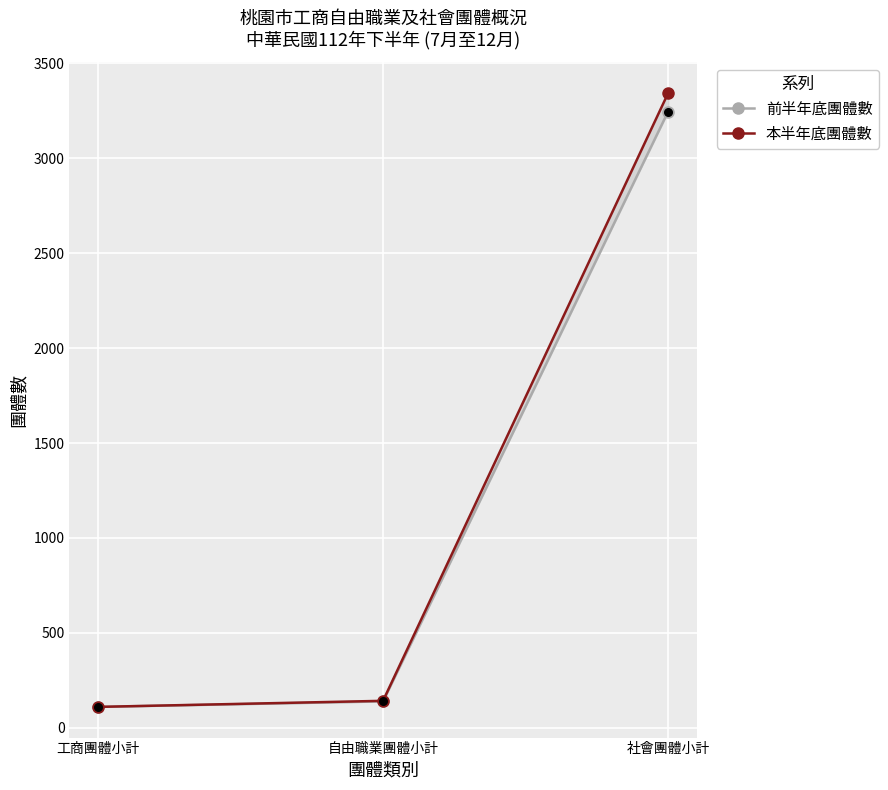

What are all the series names shown in the legend?

前半年底團體數, 本半年底團體數